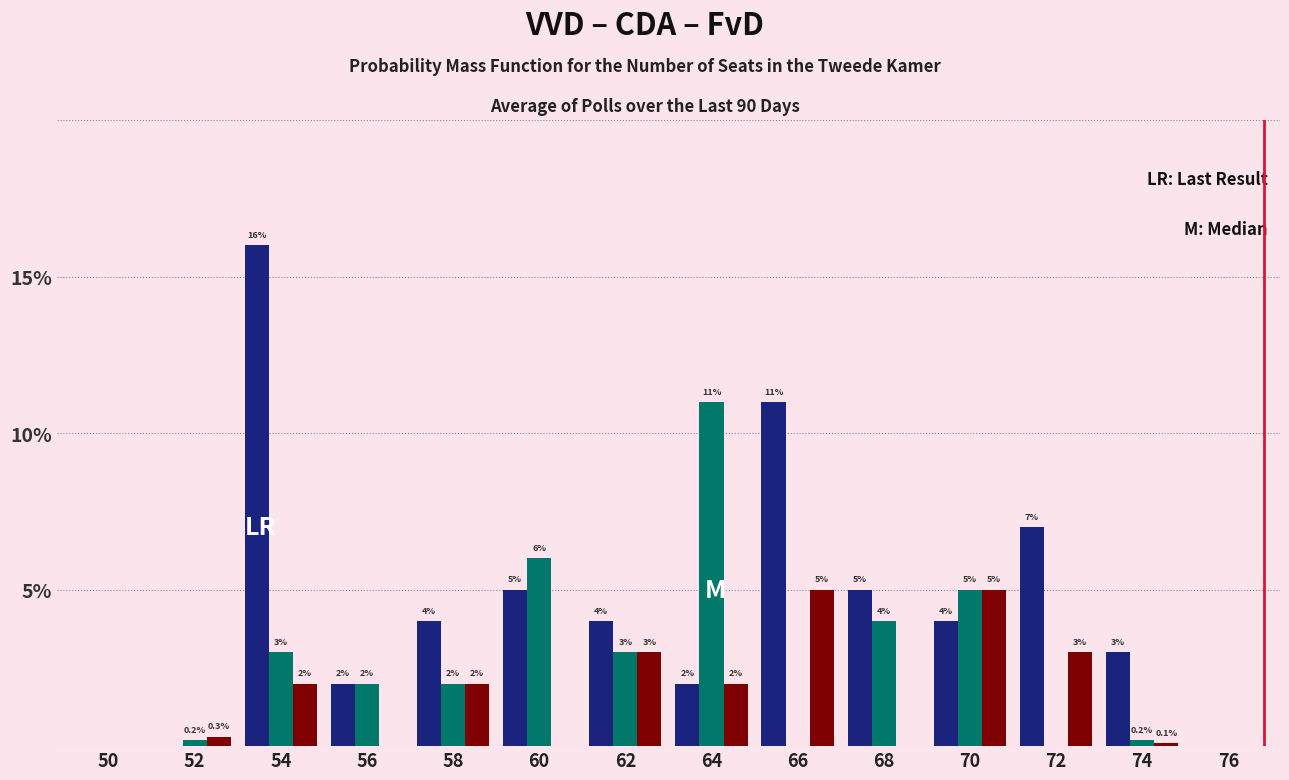

Reading left to right, transcribe all the data shown in this chart.

VVD: 50=0.0	52=0.0	54=16.0	56=2.0	58=4.0	60=5.0	62=4.0	64=2.0	66=11.0	68=5.0	70=4.0	72=7.0	74=3.0	76=0.0
CDA: 50=0.0	52=0.2	54=3.0	56=2.0	58=2.0	60=6.0	62=3.0	64=11.0	66=0.0	68=4.0	70=5.0	72=0.0	74=0.2	76=0.0
FvD: 50=0.0	52=0.3	54=2.0	56=0.0	58=2.0	60=0.0	62=3.0	64=2.0	66=5.0	68=0.0	70=5.0	72=3.0	74=0.1	76=0.0